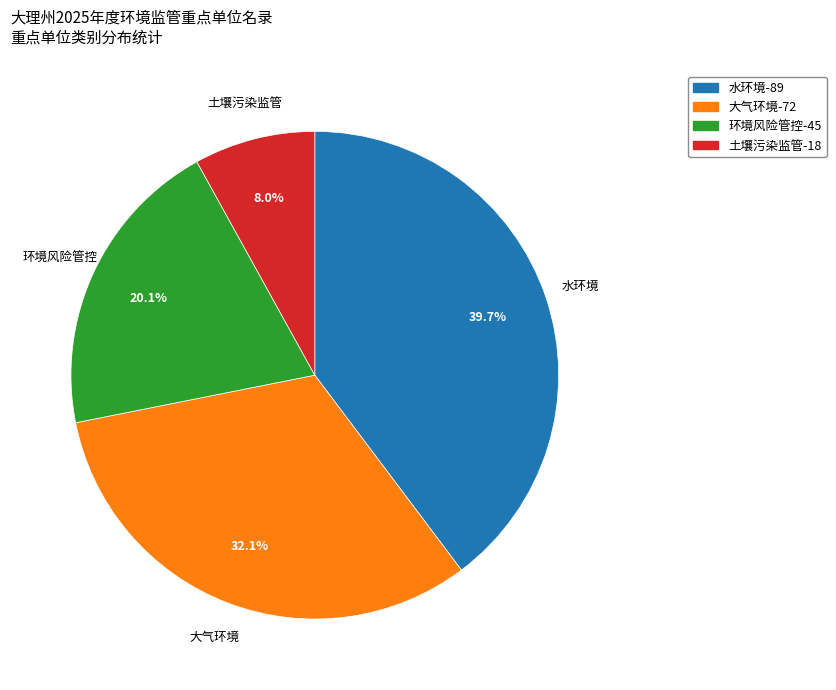

Which category has the biggest portion of the pie?

水环境